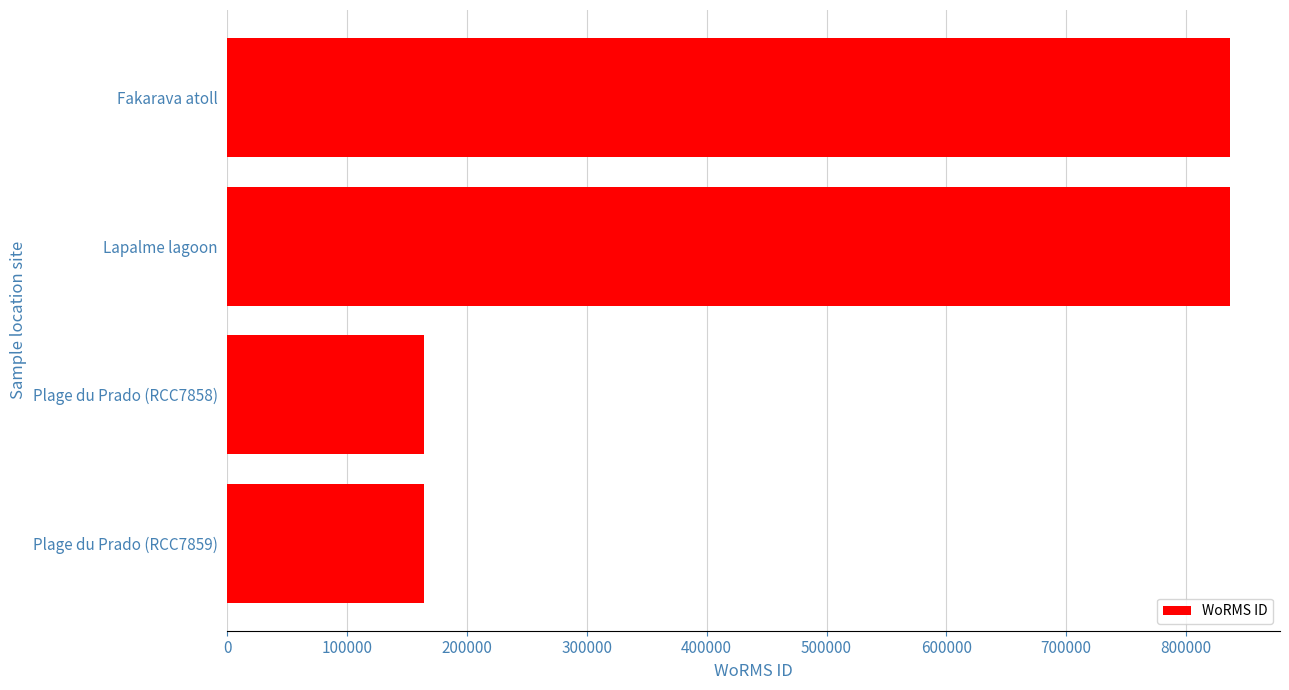

Does the chart contain stacked bars?

No